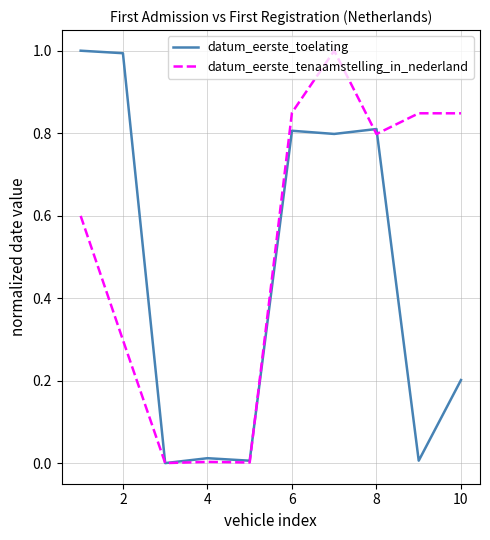

List the series in order of their overall mean, highest first.

datum_eerste_tenaamstelling_in_nederland, datum_eerste_toelating